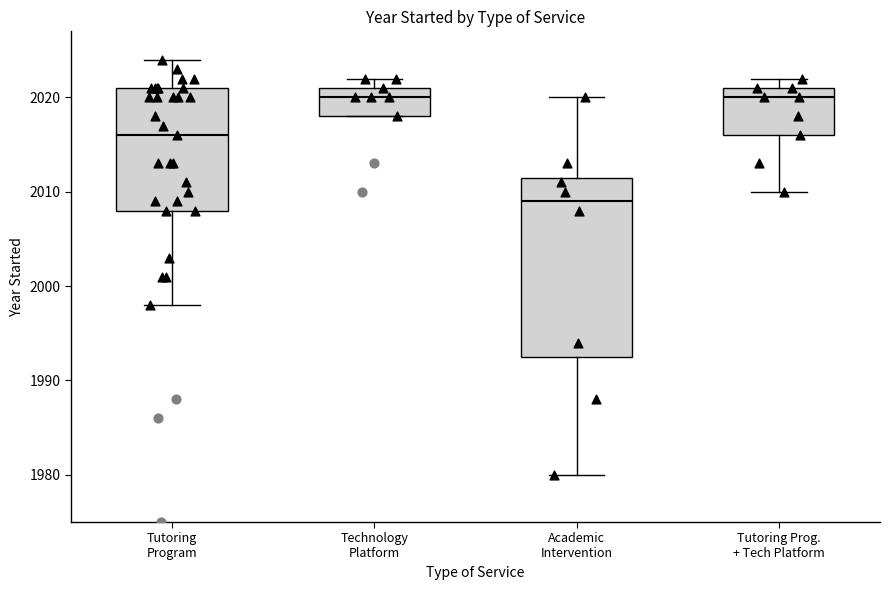

Reading left to right, transcribe this box plot: for each box, give where its median line is, the range the box spans, and where its two whiskers end, as read against the y-axis. The values are not printed on the chart, so give them approximately, as read against the axis.

Tutoring Program: median 2016, box 2008 to 2021, whiskers 1998 to 2024
Technology Platform: median 2020, box 2018 to 2021, whiskers 2018 to 2022
Academic Intervention: median 2009, box 1993 to 2012, whiskers 1980 to 2020
Tutoring Prog. + Tech Platform: median 2020, box 2016 to 2021, whiskers 2010 to 2022